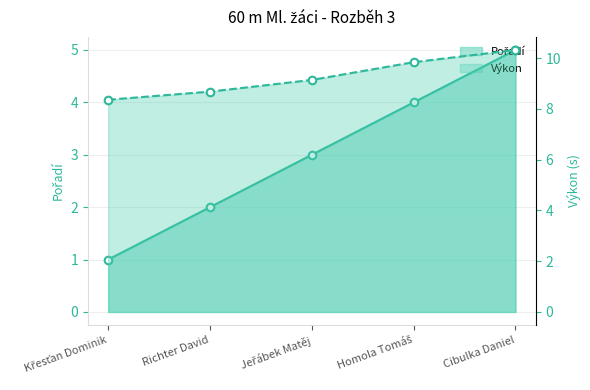

At how many categories does at least one series exceed 3?

5